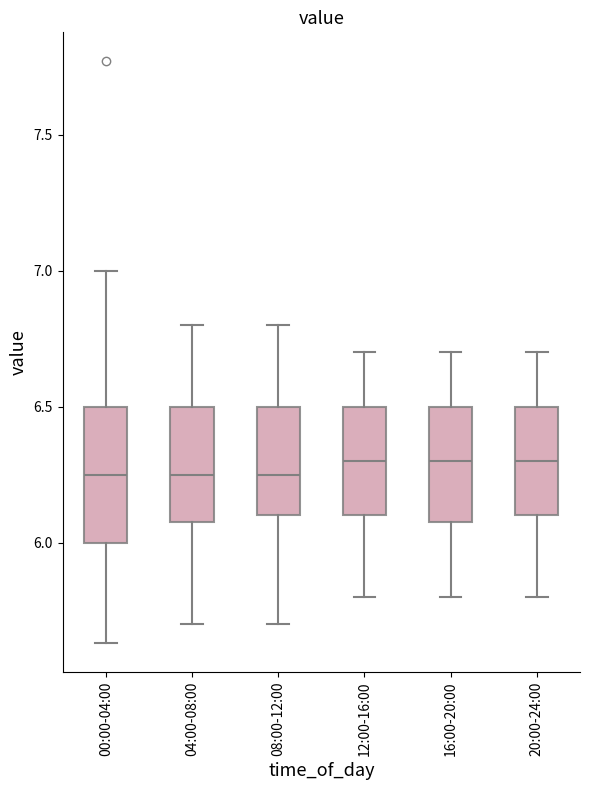

Which box is the tallest, from its lower edge to its upper edge?

00:00-04:00